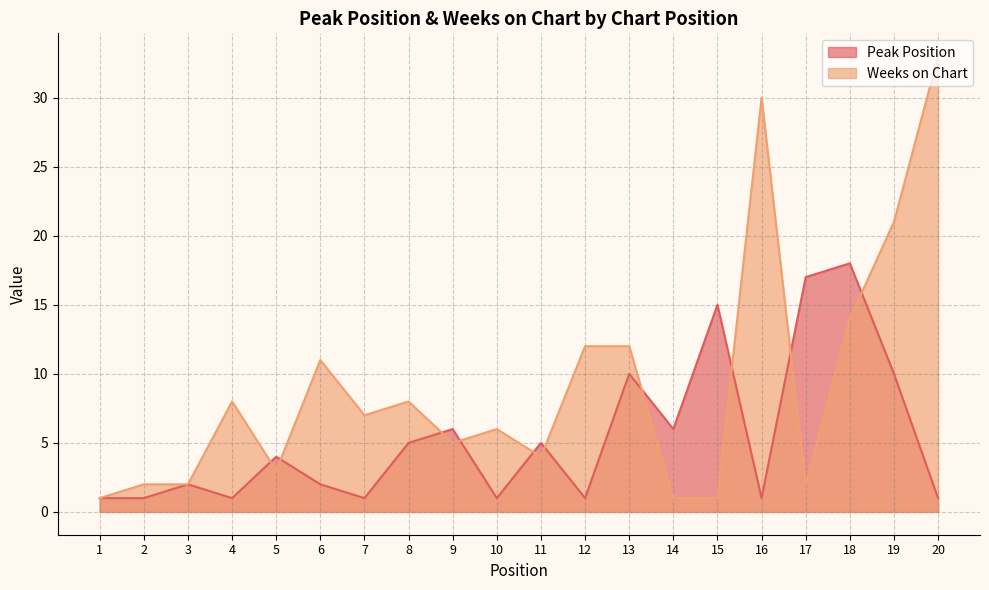

At which category does Peak Position reach its first local valley?

4